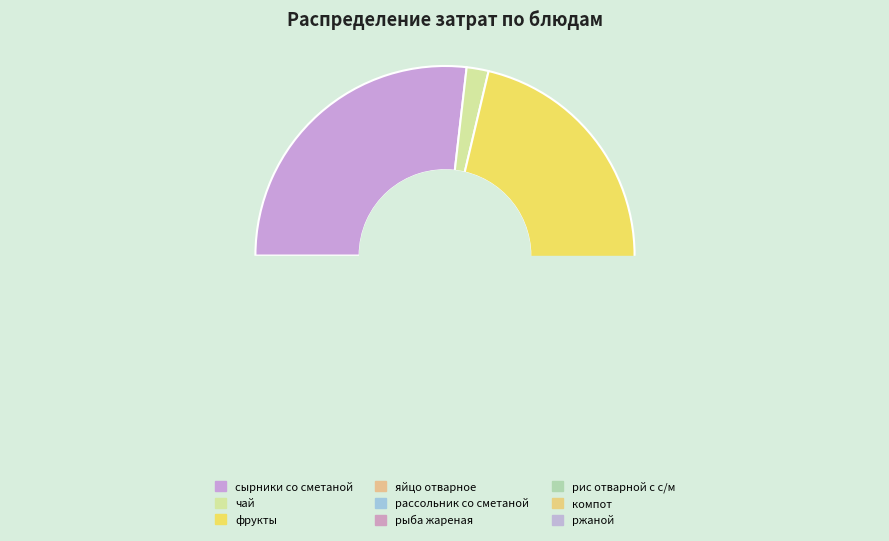

Is it true that рассольник со сметаной is 15% of the pie?

False